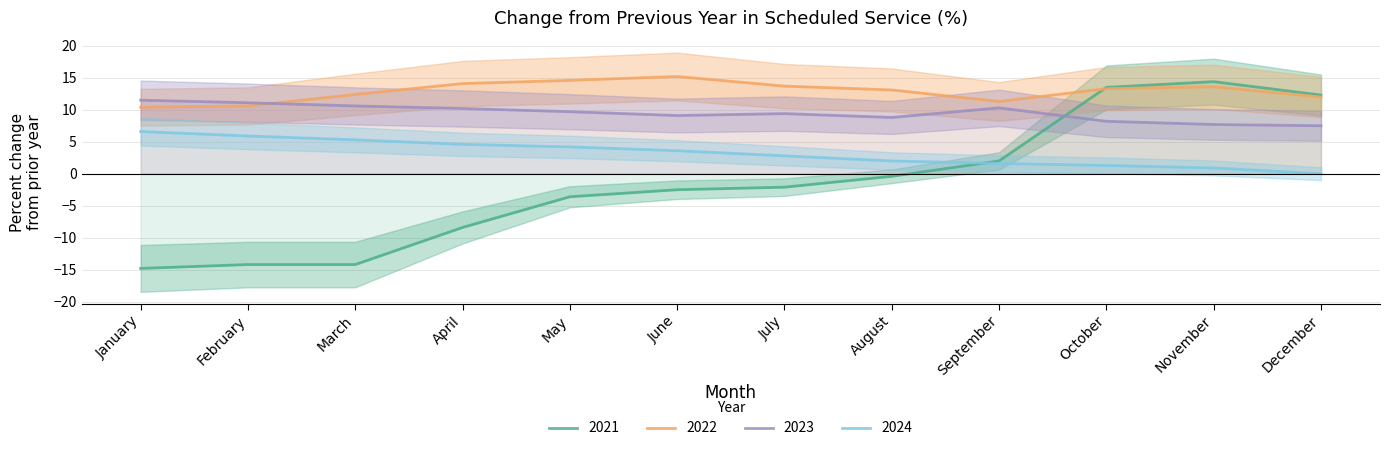

Which series has the widest spread of values?

2021